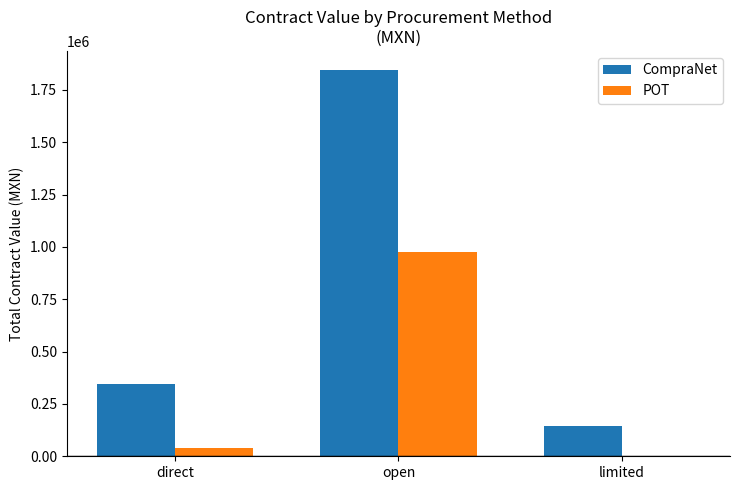

Does the chart contain stacked bars?

No